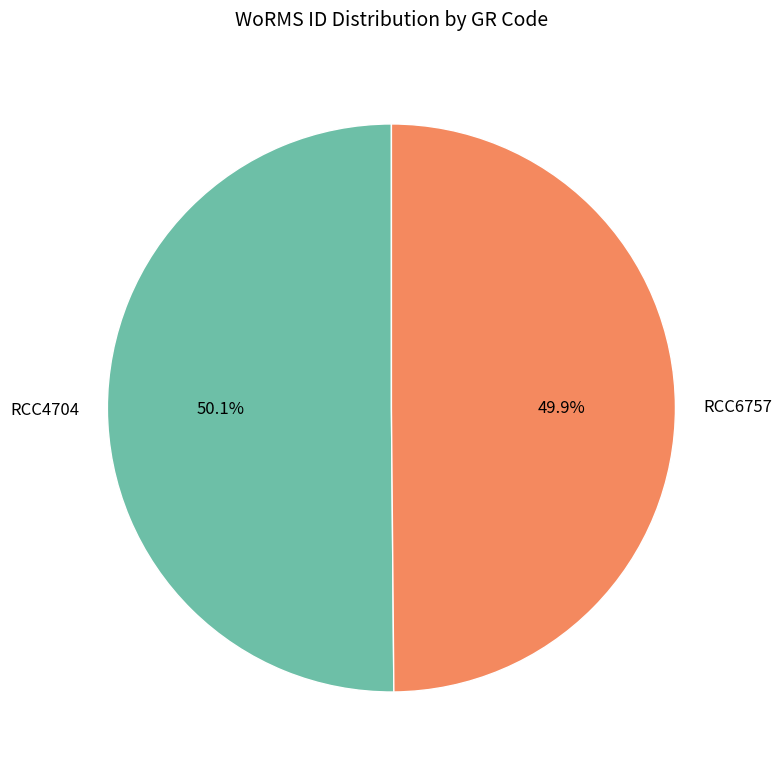

How many segments does this pie chart have?

2